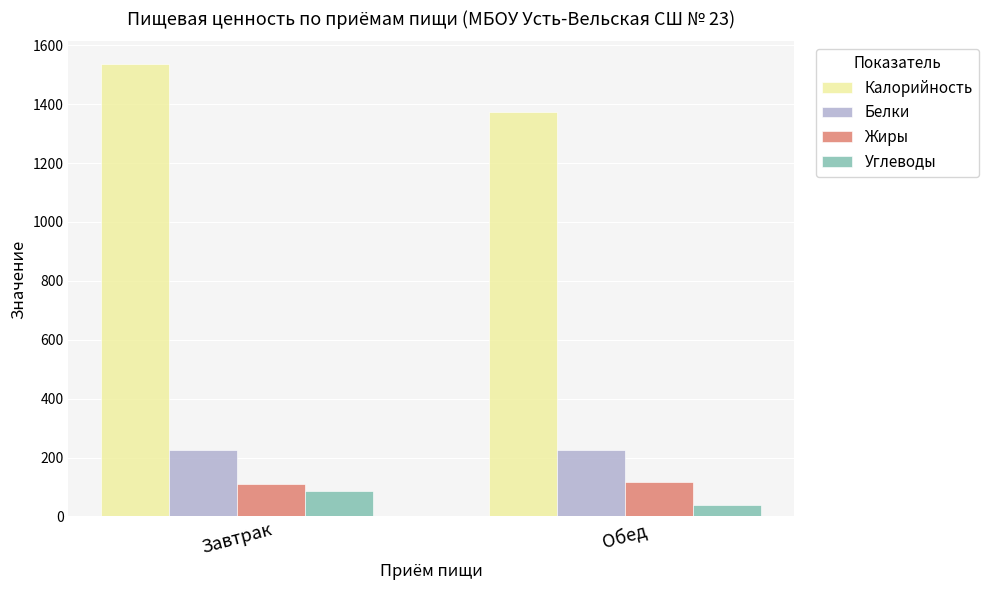

At which category is the sum across all series the highest?

Завтрак